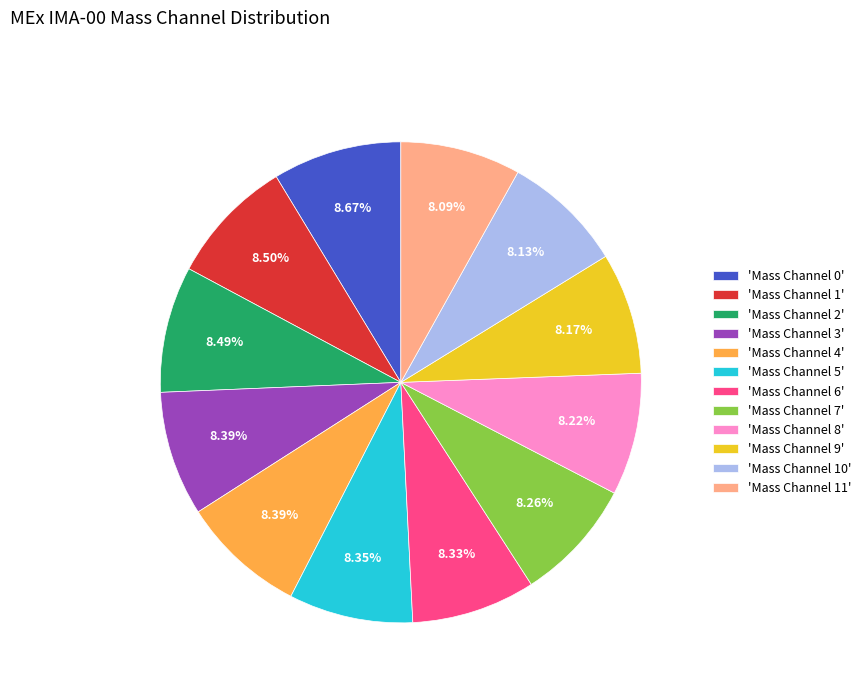

Approximately how many times larger is the value at 'Mass Channel 3' compared to 'Mass Channel 4'?

1.0